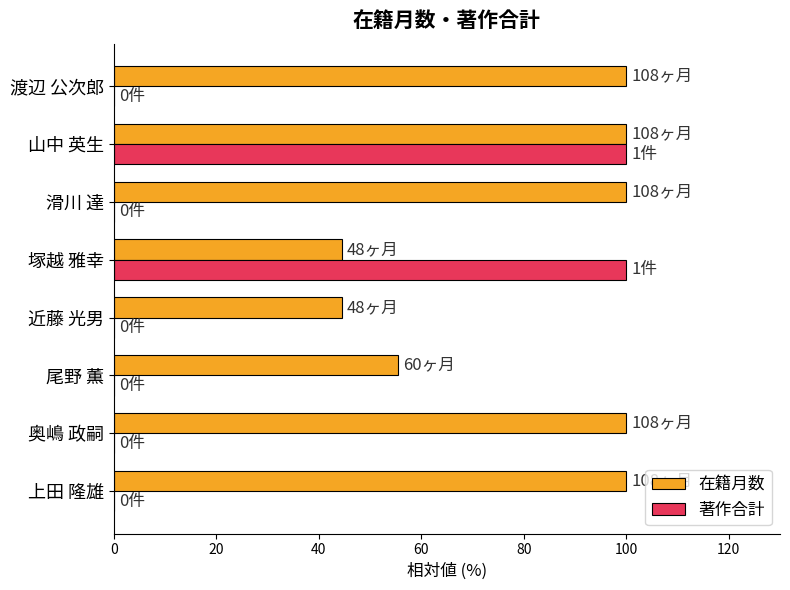

What is the average value of the 在籍月数 series?

80.6